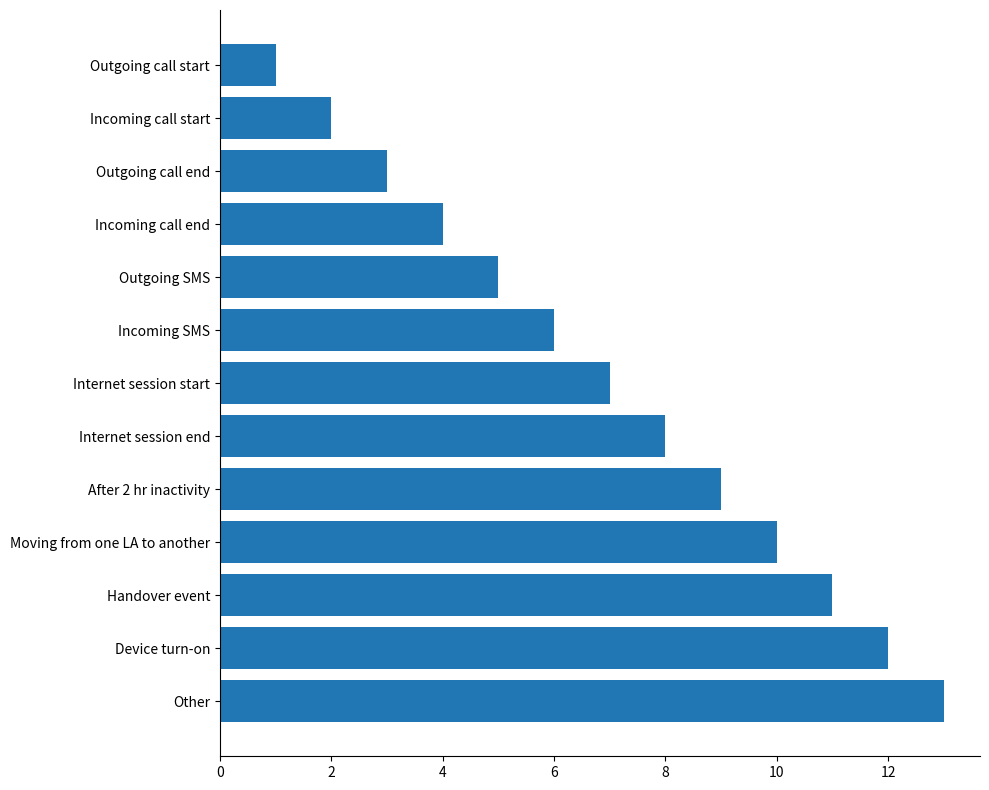

What is the label of the 2nd bar from the top?

Incoming call start